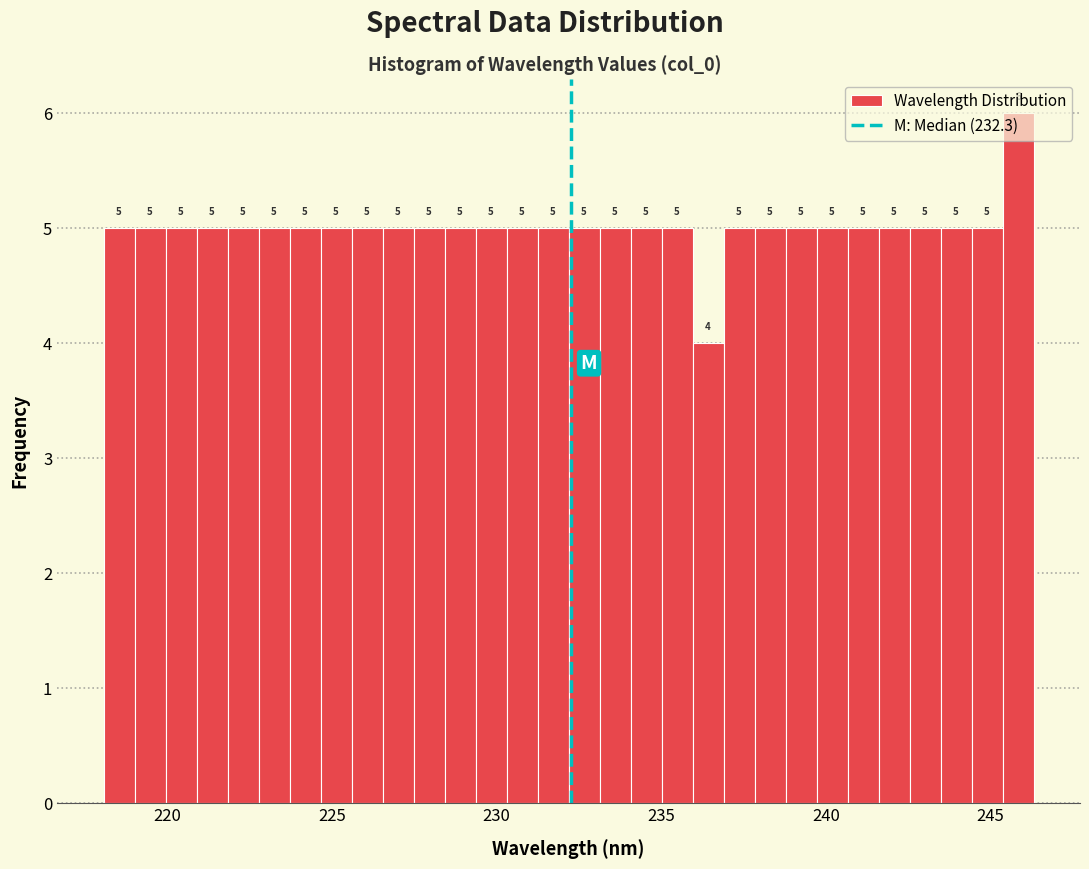

Around what value on the x-axis is the tallest bar? Give the approximate position of its centre, as read against the axis.

246.0